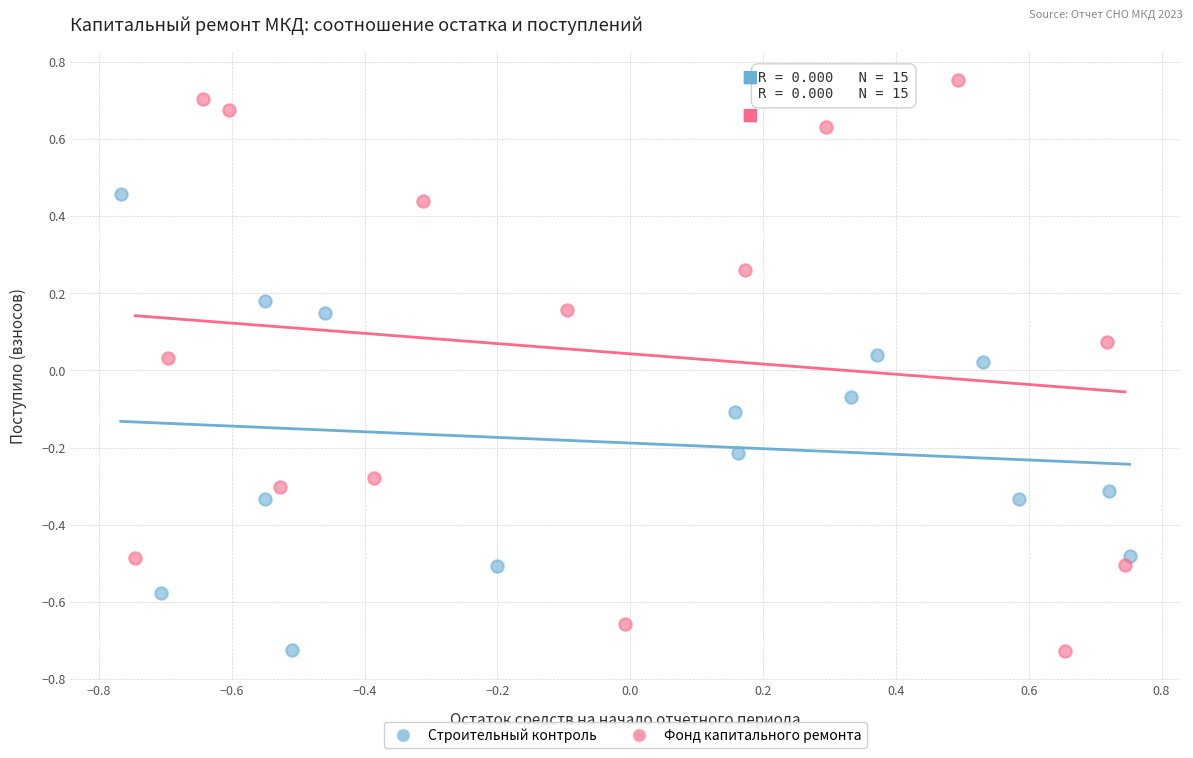

What are all the series names shown in the legend?

Строительный контроль, Фонд капитального ремонта